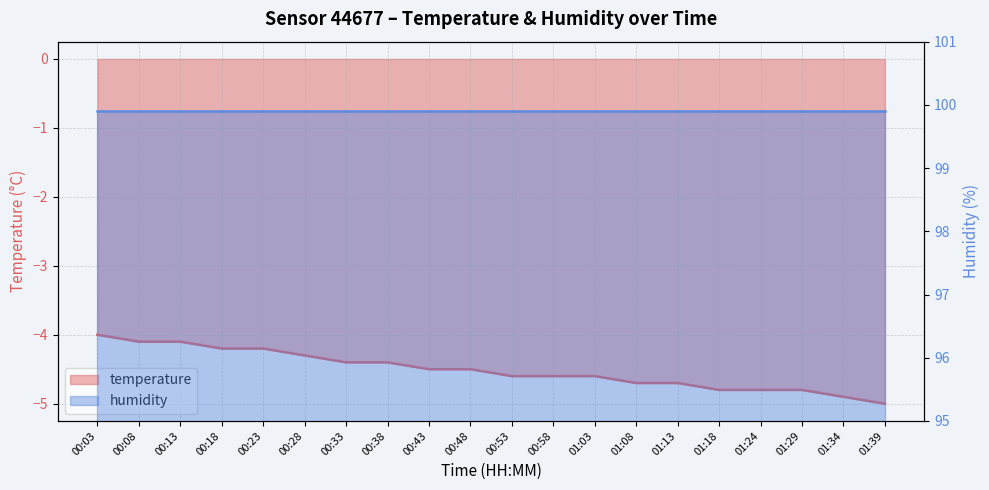

What is the change in value from 00:28 to 01:03?

-0.3